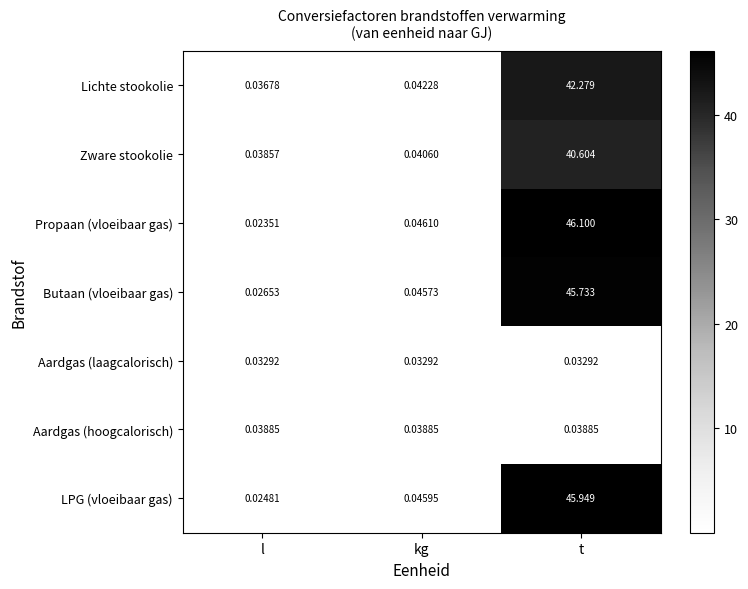

Is the value of Aardgas (hoogcalorisch) at kg greater than the value of Lichte stookolie at l?

Yes